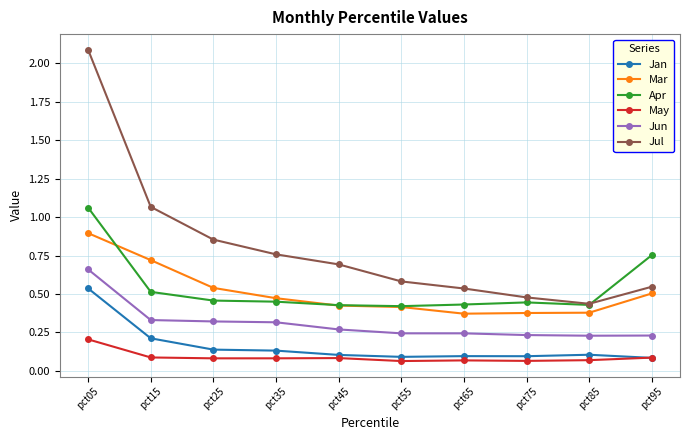

Between pct45 and pct95, which series saw the biggest shift?

Apr